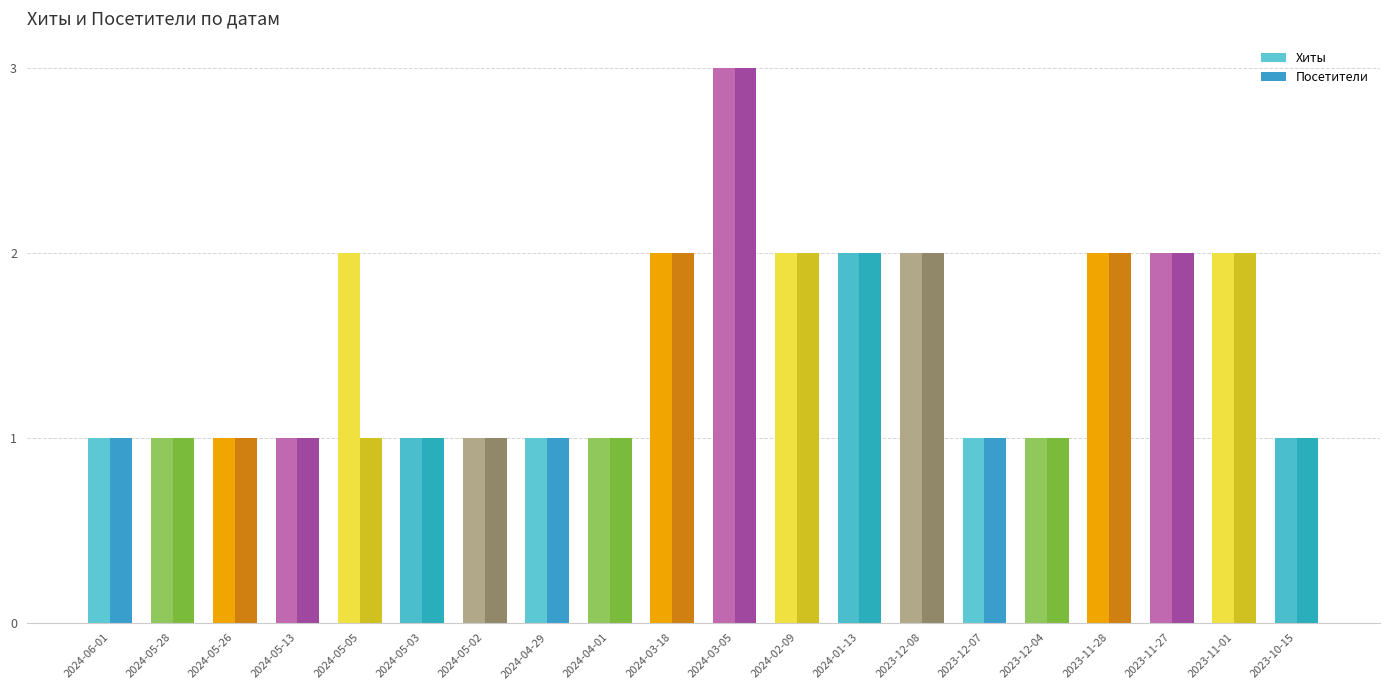

What is the spread (max minus min) of values at 2024-05-05?

1